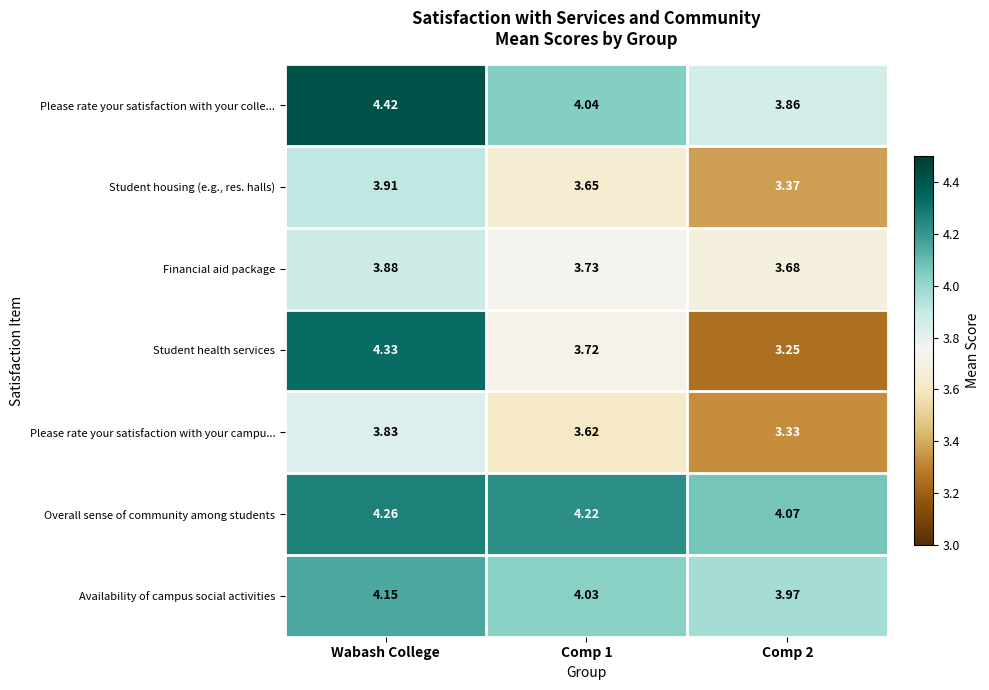

Which series has the largest total across all categories?

Overall sense of community among students